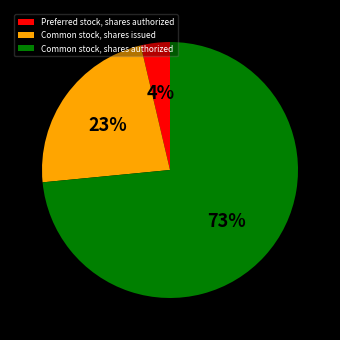

Does Common stock, shares authorized represent more than half of the total?

Yes